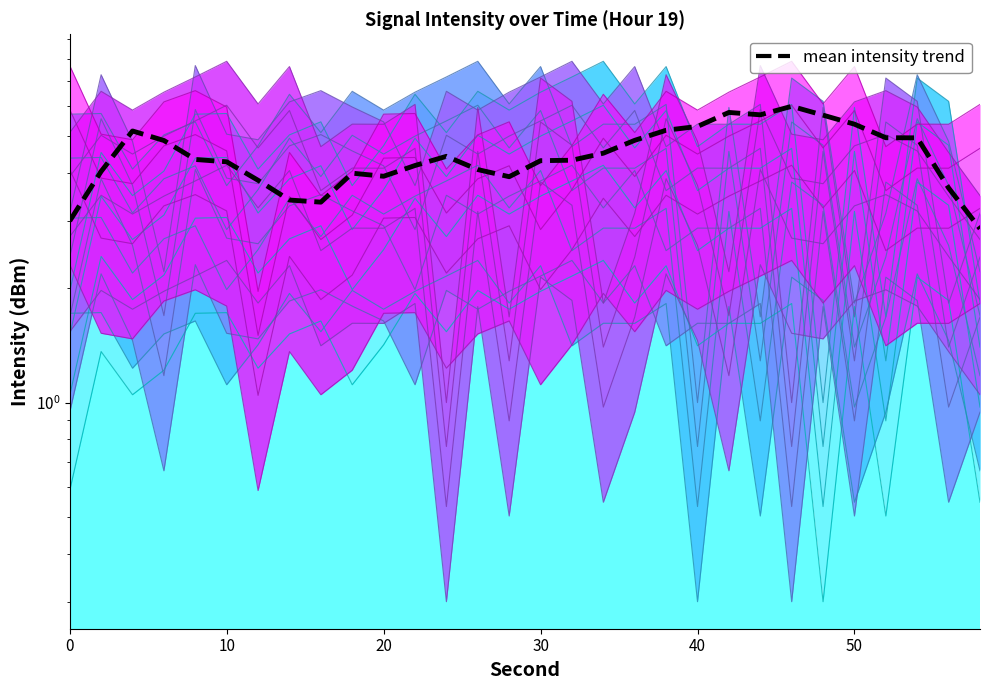

Where does the data first go above 4?

10